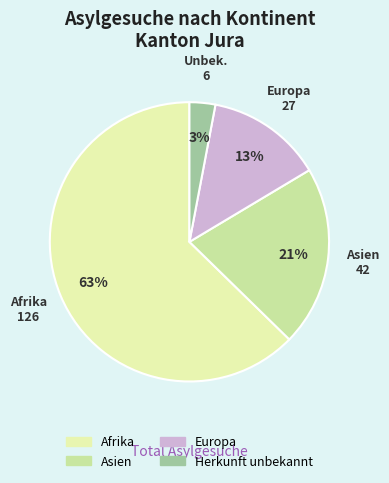

Is it true that Afrika is 63% of the pie?

True